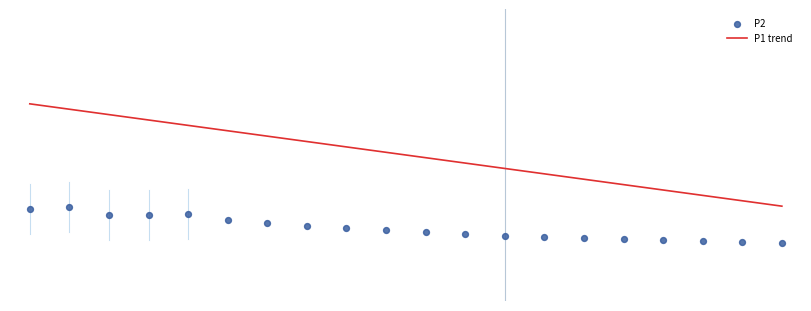

Which series contains the lowest Y value?

P2